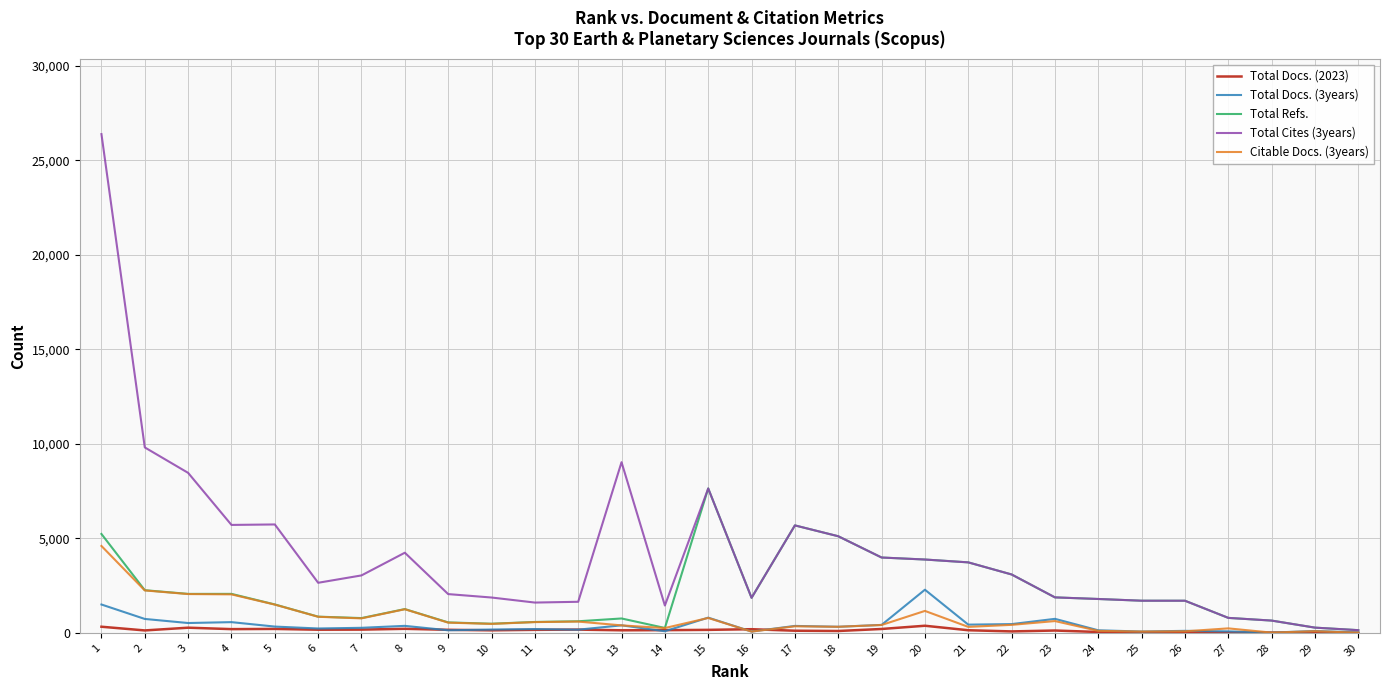

Rank the series by their maximum value, from highest to lowest.

Total Cites (3years), Total Refs., Citable Docs. (3years), Total Docs. (3years), Total Docs. (2023)